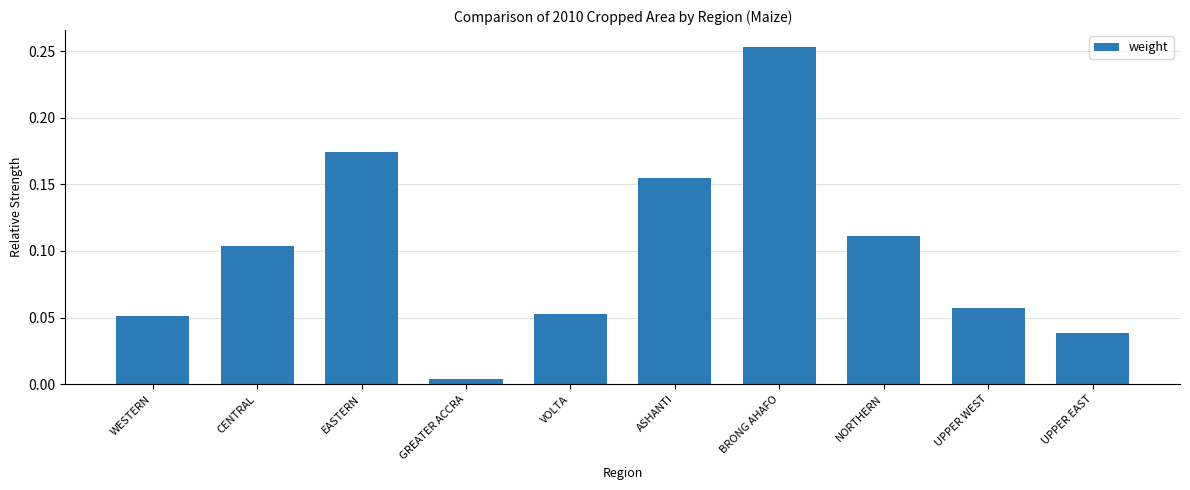

What is the change in value from VOLTA to ASHANTI?

+0.1